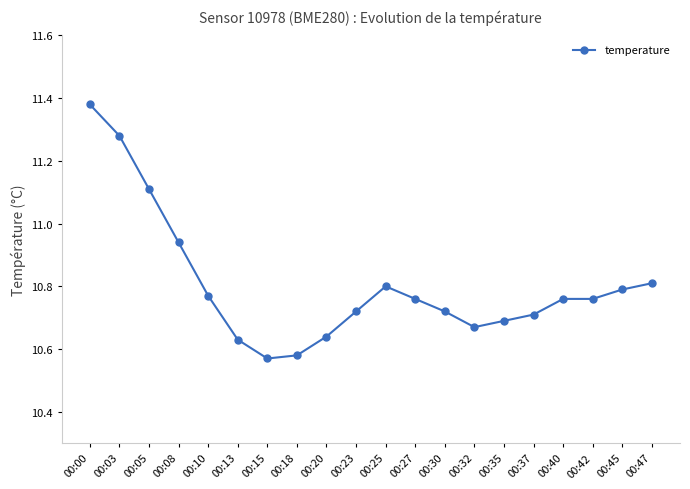

What is the sum of the values at 00:23 and 00:45?

21.5